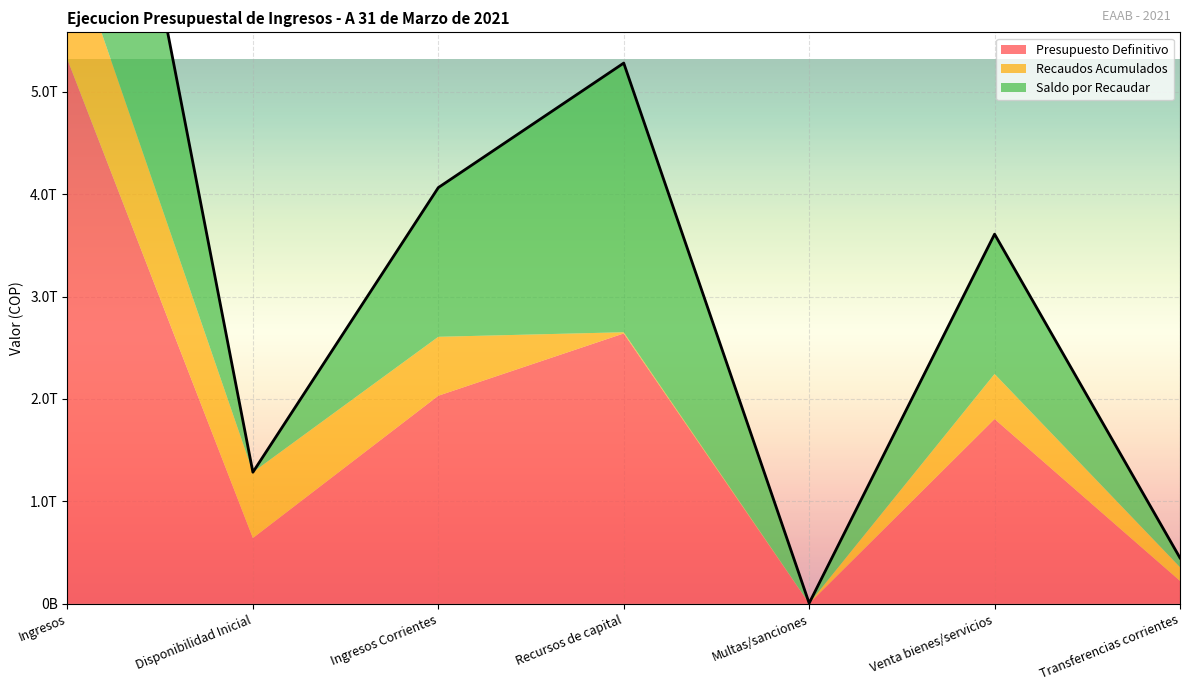

Which category has the lowest value in the Presupuesto Definitivo series?

Multas/sanciones